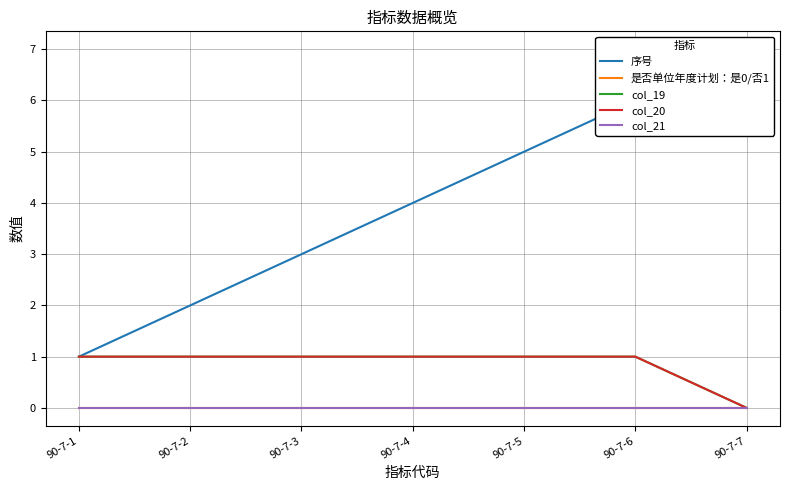

Between 90-7-4 and 90-7-2, which is larger?

90-7-4